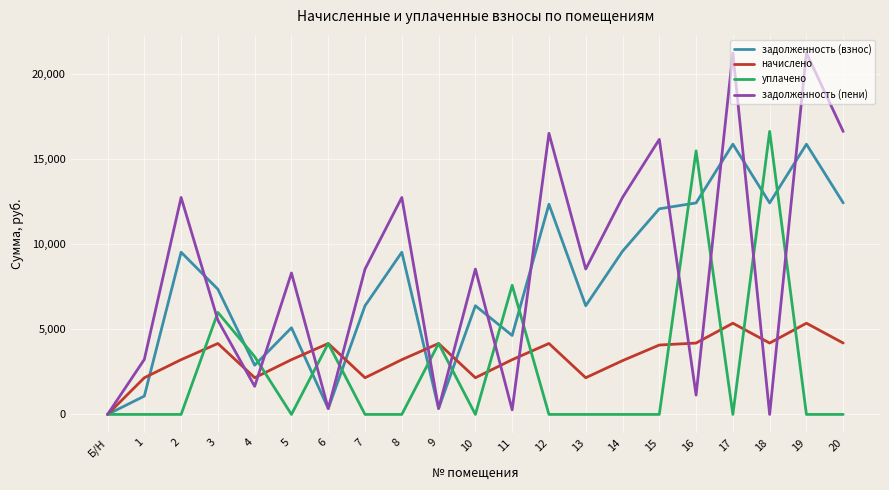

At which category does задолженность (пени) reach its first local valley?

4